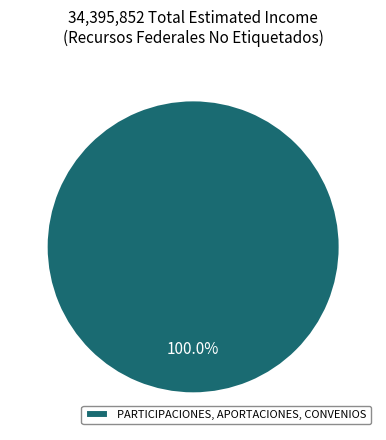

Does any single category account for the majority?

Yes